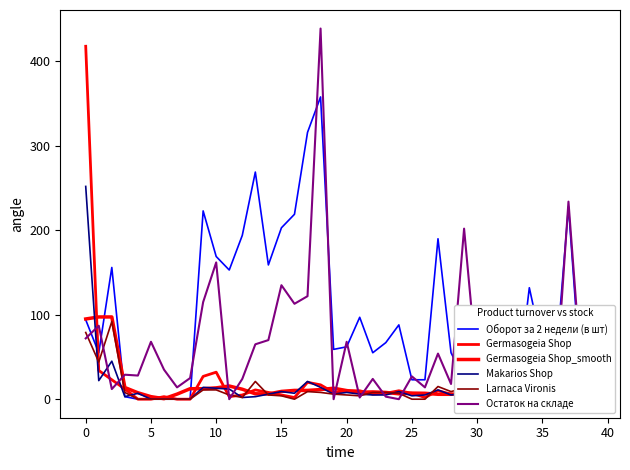

What is the label of the 27th point from the right?

13